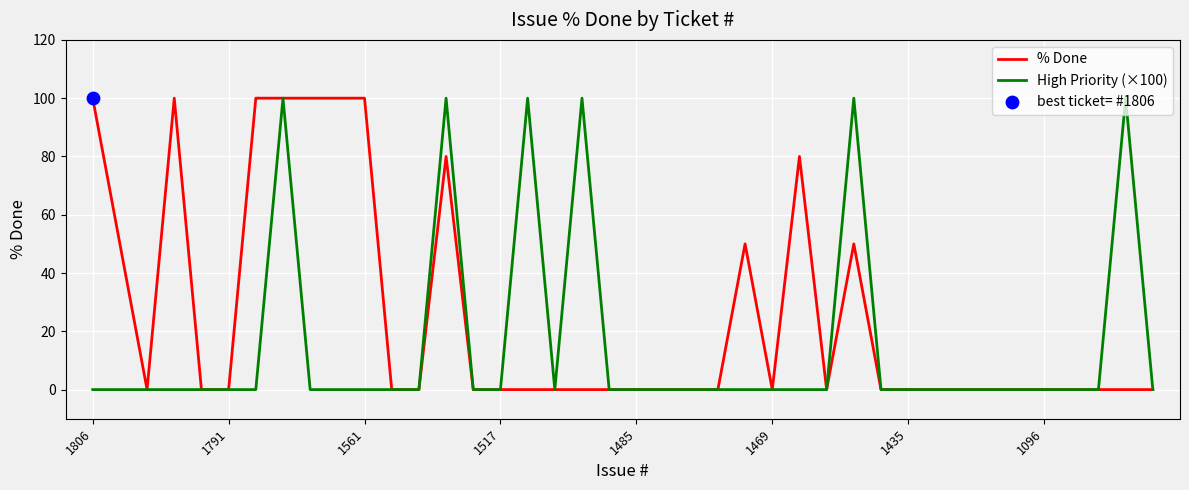

Which series has the largest total across all categories?

% Done